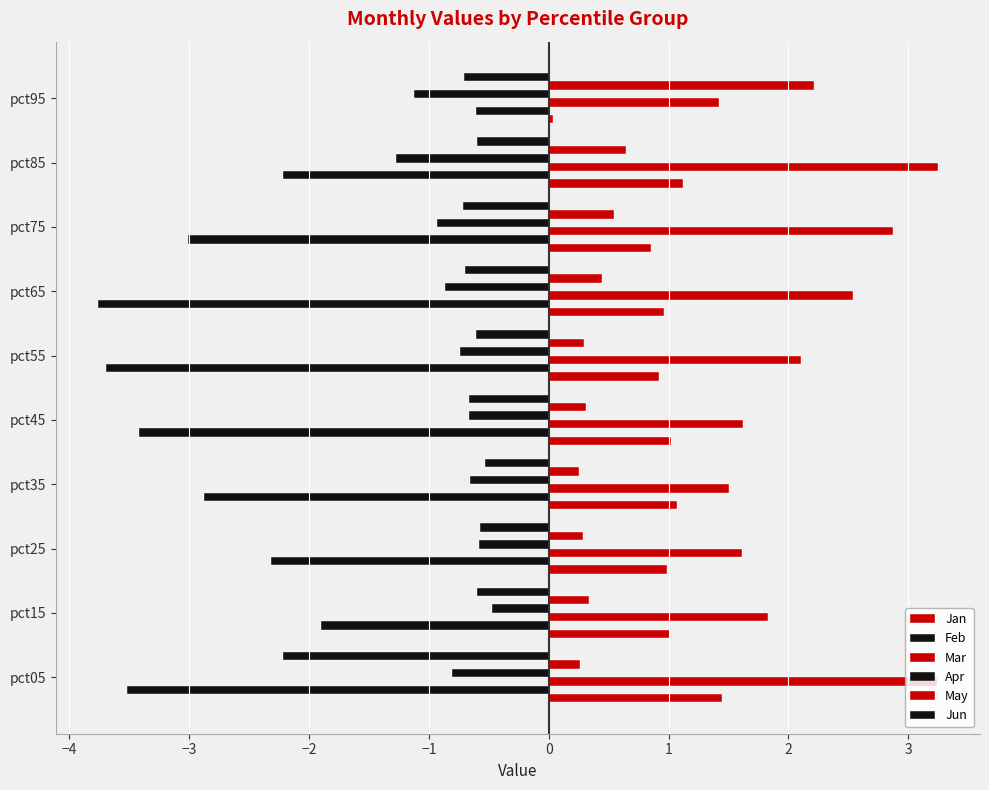

How many data points does each series have?

10